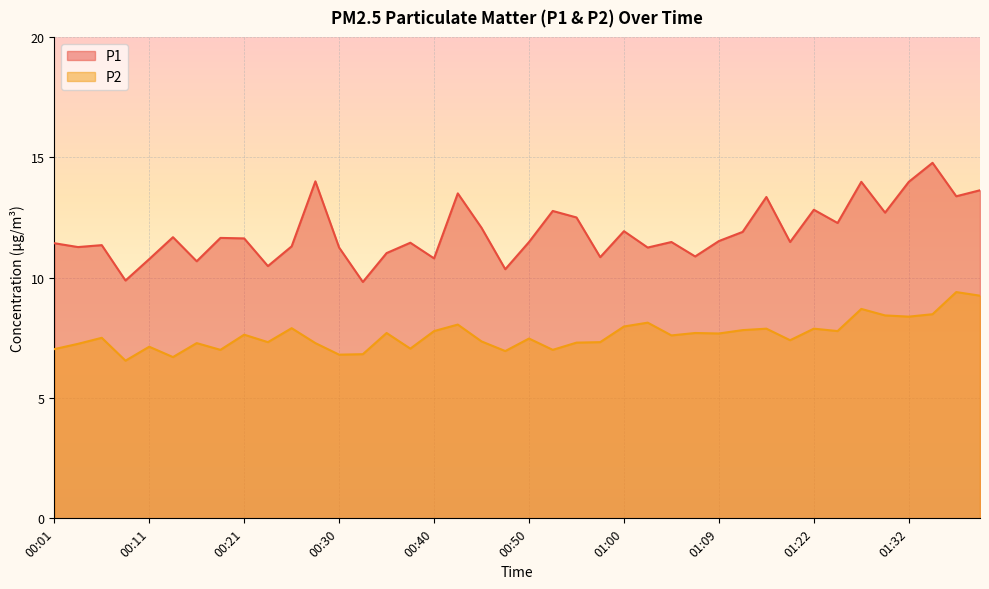

Reading right to left, what are all the values shown in this chart?

P1: 01:43=13.6	01:41=13.4	01:38=14.8	01:32=14.0	01:30=12.7	01:27=14.0	01:25=12.3	01:22=12.8	01:20=11.5	01:17=13.3	01:12=11.9	01:09=11.5	01:07=10.9	01:05=11.5	01:02=11.2	01:00=11.9	00:57=10.8	00:55=12.5	00:52=12.8	00:50=11.5	00:47=10.3	00:45=12.1	00:43=13.5	00:40=10.8	00:38=11.4	00:35=11.0	00:33=9.8	00:30=11.2	00:28=14.0	00:26=11.3	00:23=10.5	00:21=11.6	00:18=11.7	00:16=10.7	00:13=11.7	00:11=10.8	00:09=9.9	00:06=11.3	00:04=11.3	00:01=11.4
P2: 01:43=9.2	01:41=9.4	01:38=8.5	01:32=8.4	01:30=8.4	01:27=8.7	01:25=7.8	01:22=7.9	01:20=7.4	01:17=7.9	01:12=7.8	01:09=7.7	01:07=7.7	01:05=7.6	01:02=8.1	01:00=8.0	00:57=7.3	00:55=7.3	00:52=7.0	00:50=7.5	00:47=7.0	00:45=7.3	00:43=8.1	00:40=7.8	00:38=7.0	00:35=7.7	00:33=6.8	00:30=6.8	00:28=7.3	00:26=7.9	00:23=7.3	00:21=7.6	00:18=7.0	00:16=7.3	00:13=6.7	00:11=7.1	00:09=6.5	00:06=7.5	00:04=7.2	00:01=7.0